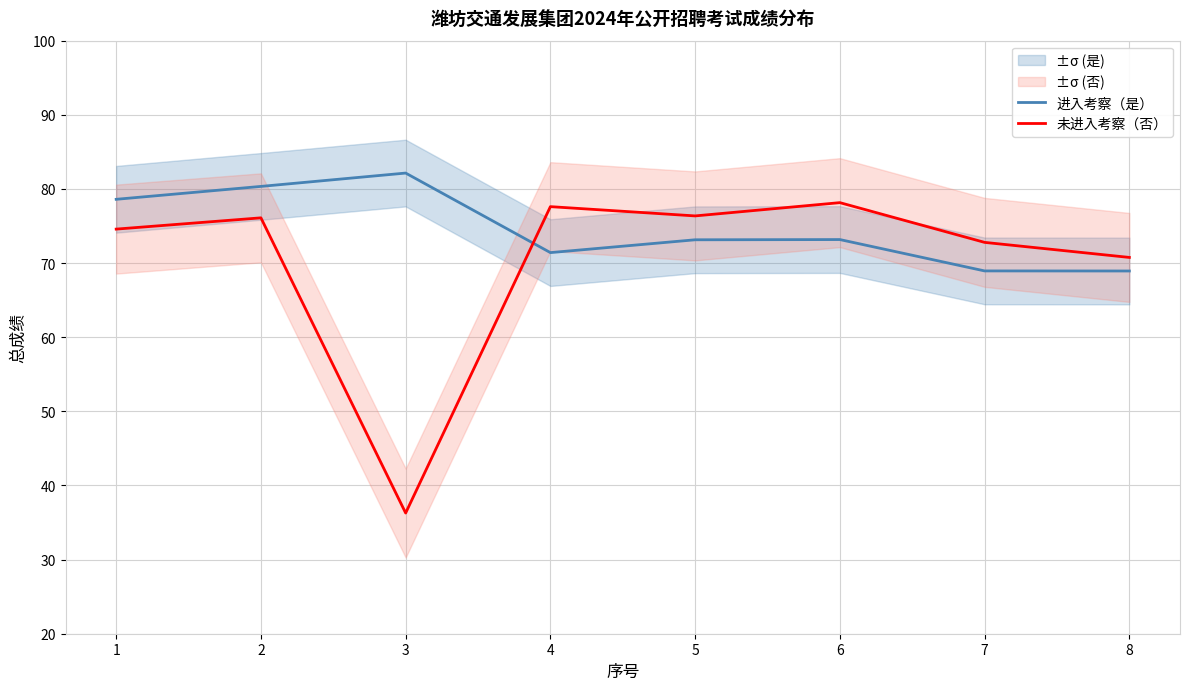

Between 1 and 5, which is larger?

1